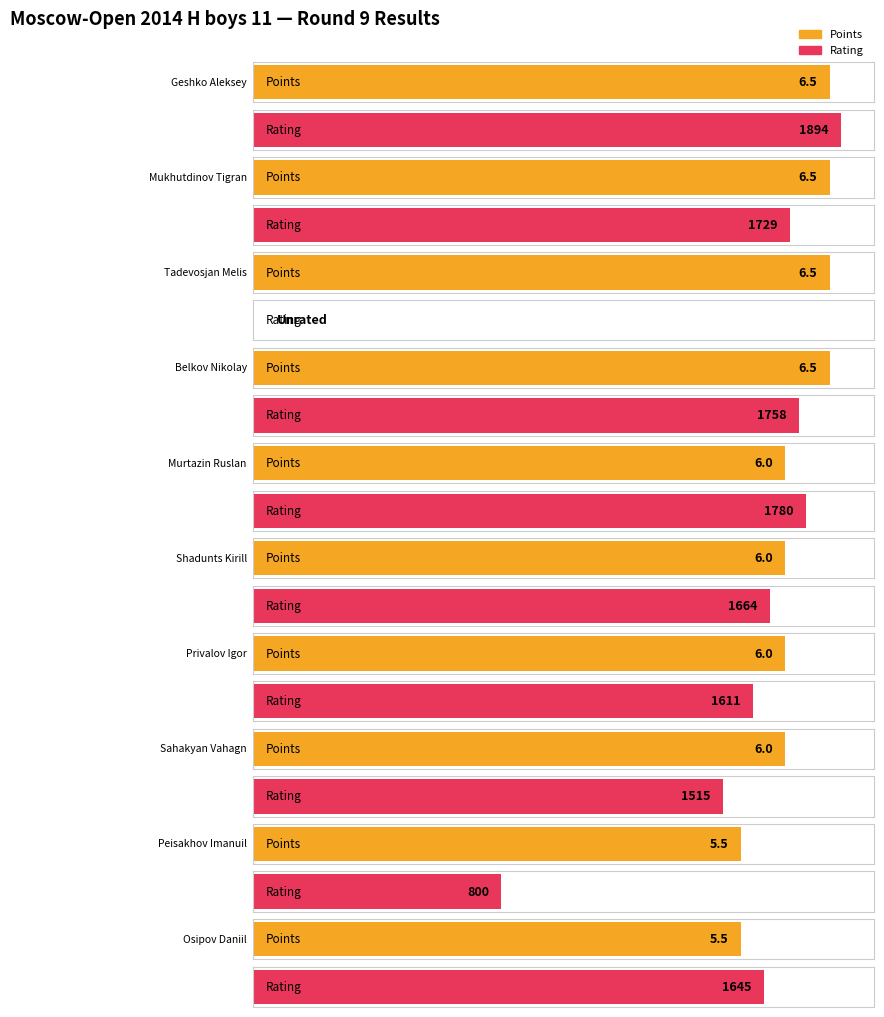

Count the number of data series in this chart.

2